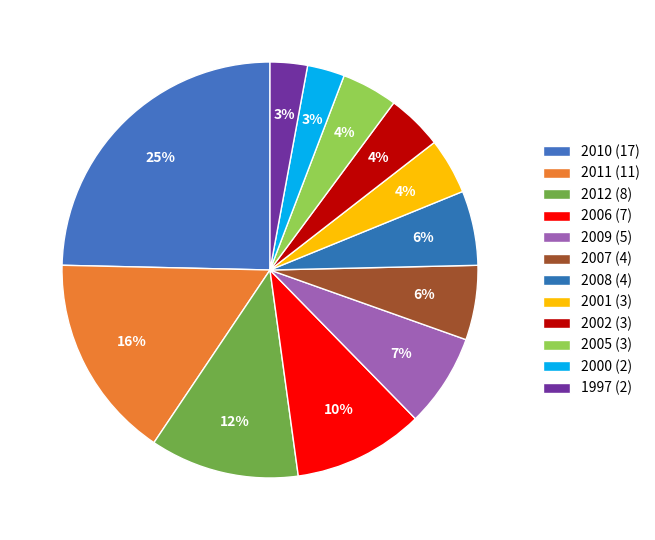

Which slice is the largest?

2010